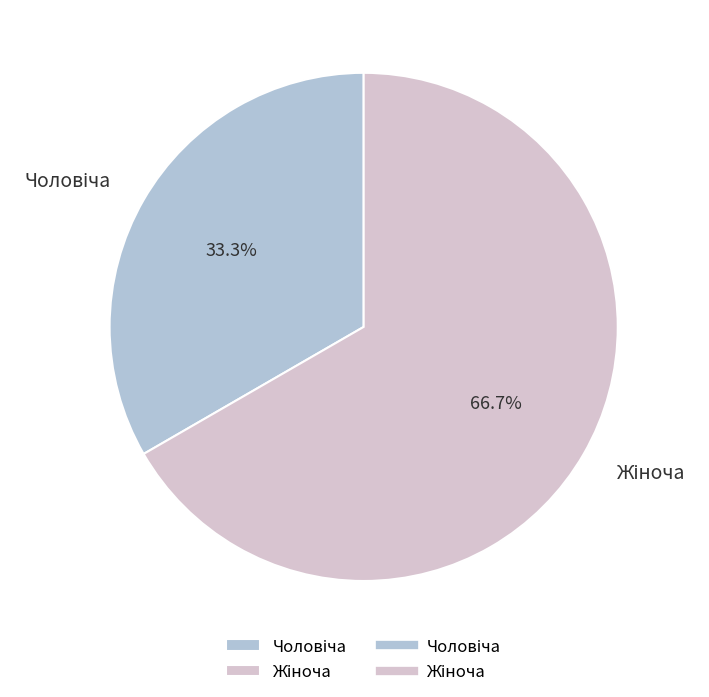

Does any single category account for the majority?

Yes